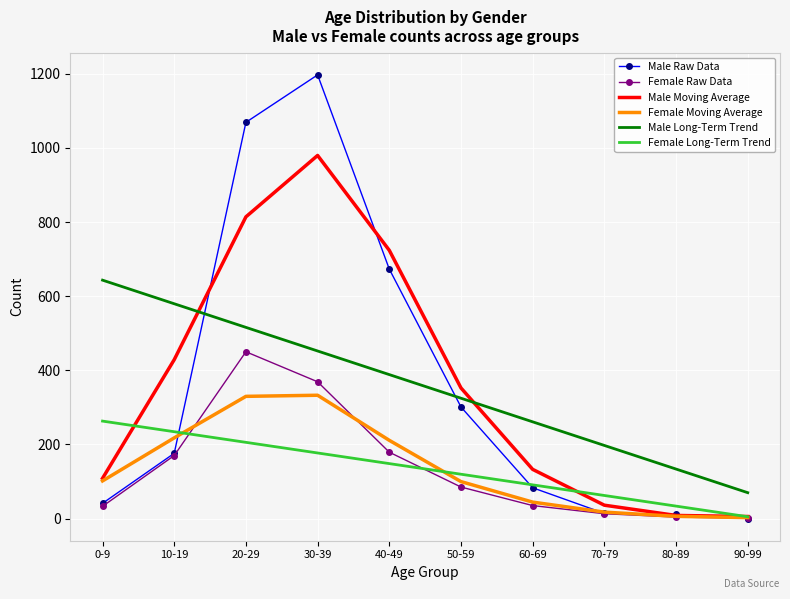

True or false: Male Long-Term Trend and Female Moving Average cross at least once.

False